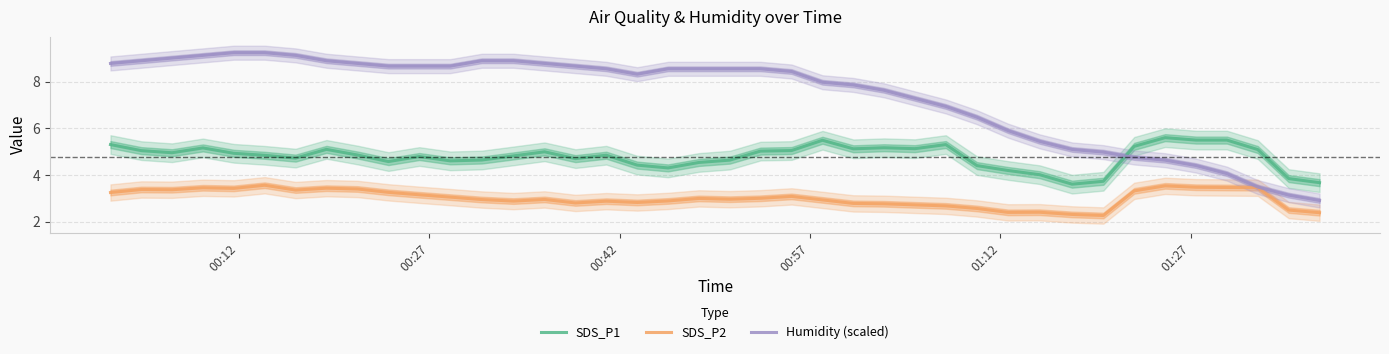

True or false: SDS_P2 and Humidity (scaled) intersect in this chart.

False